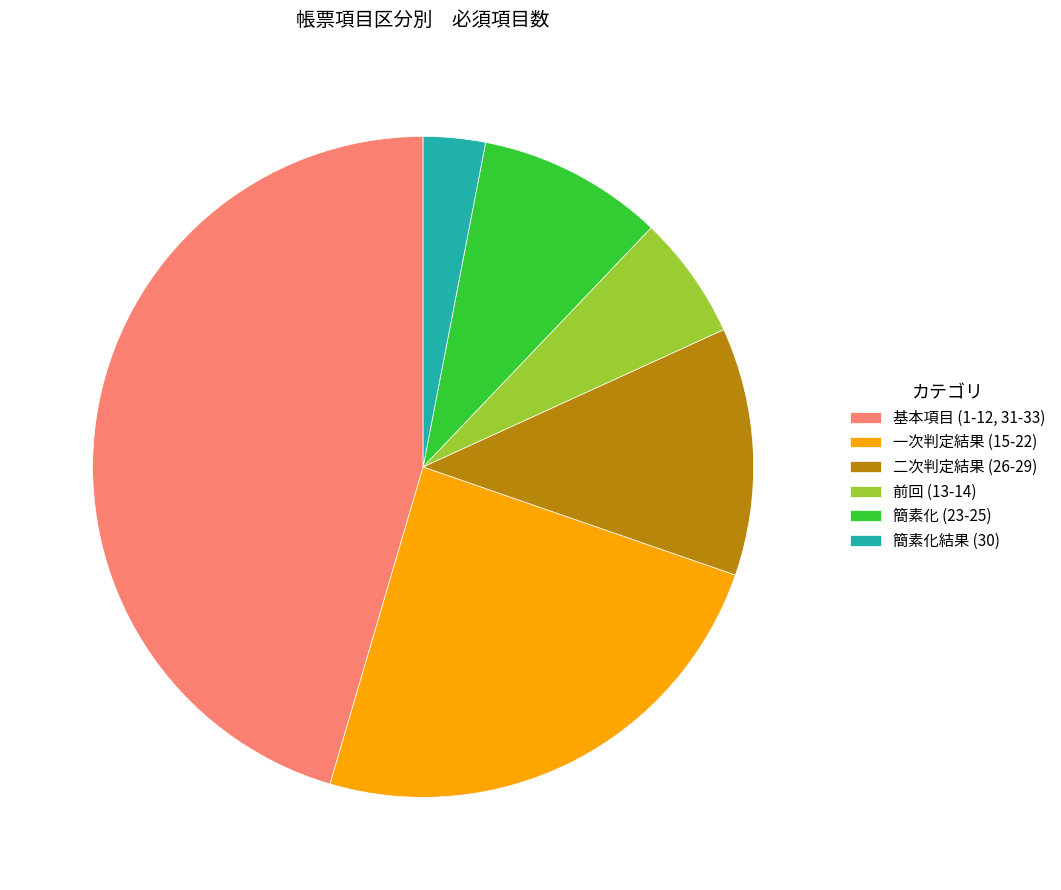

Which category has the smallest portion of the pie?

簡素化結果 (30)